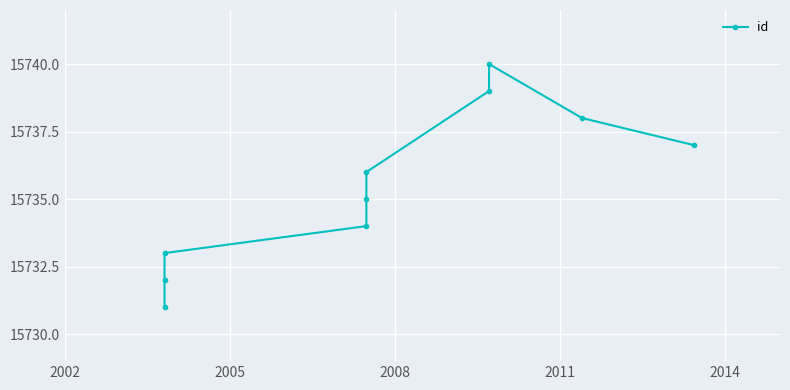

What position from the left is 2011?

4